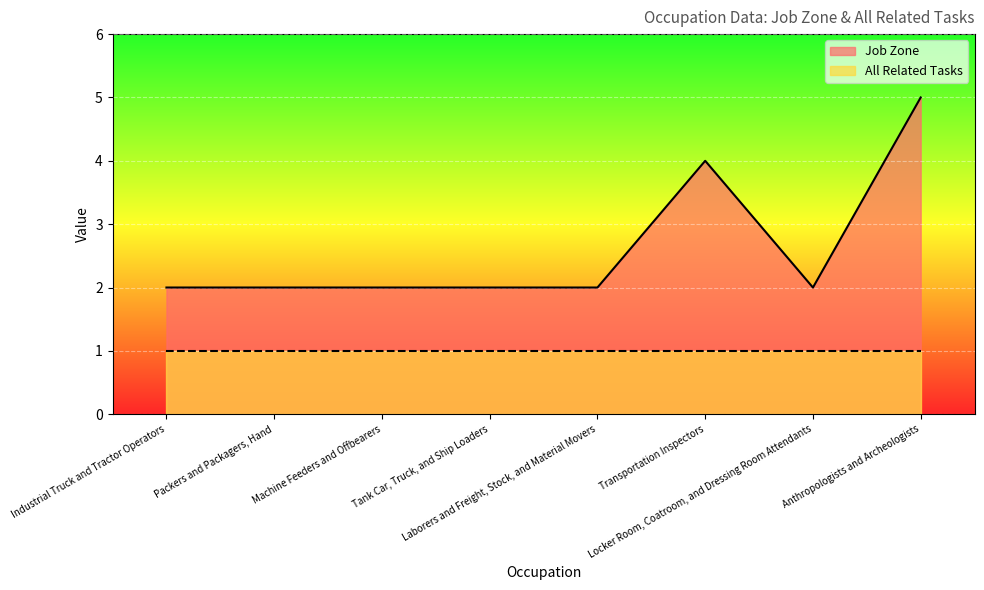

Reading left to right, list all the values displayed in this chart.

Industrial Truck and Tractor Operators=2	Packers and Packagers, Hand=2	Machine Feeders and Offbearers=2	Tank Car, Truck, and Ship Loaders=2	Laborers and Freight, Stock, and Material Movers=2	Transportation Inspectors=4	Locker Room, Coatroom, and Dressing Room Attendants=2	Anthropologists and Archeologists=5